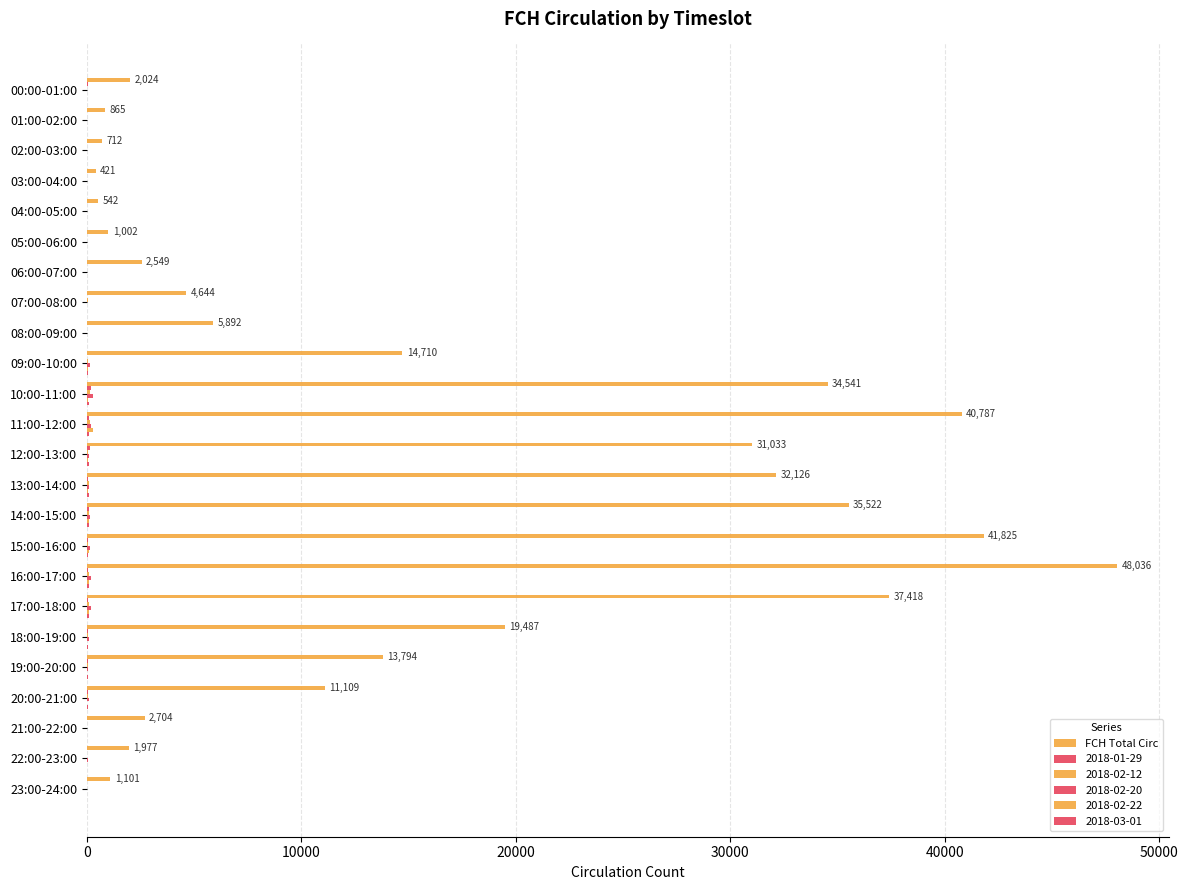

How many distinct data groups are displayed?

6